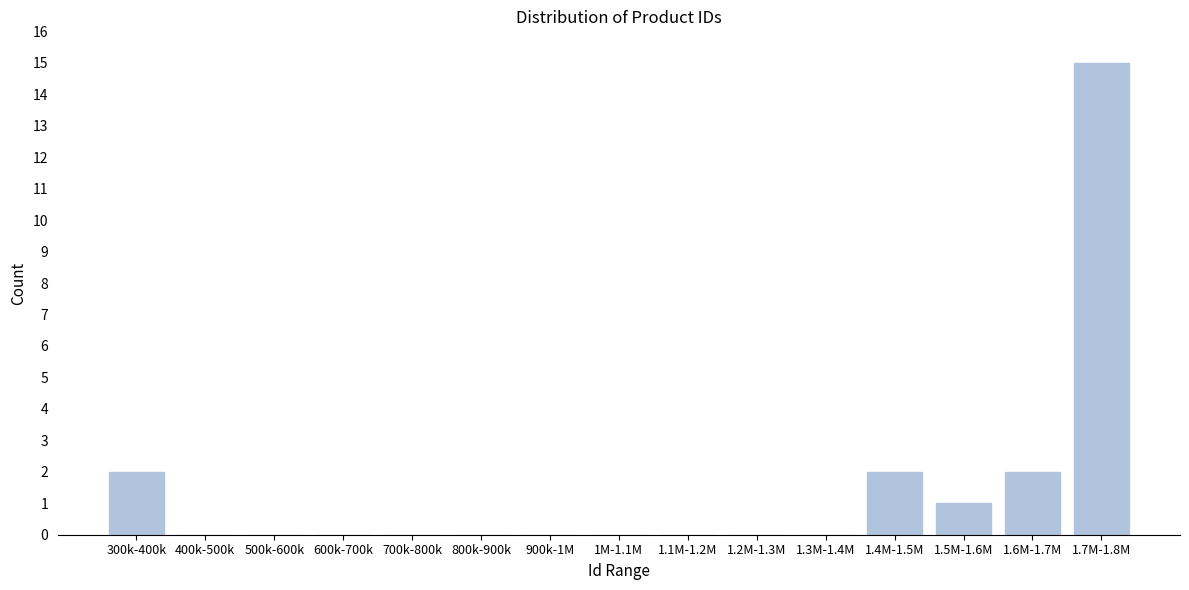

Reading right to left, extract all data points from this chart.

1.7M-1.8M=15	1.6M-1.7M=2	1.5M-1.6M=1	1.4M-1.5M=2	1.3M-1.4M=0	1.2M-1.3M=0	1.1M-1.2M=0	1M-1.1M=0	900k-1M=0	800k-900k=0	700k-800k=0	600k-700k=0	500k-600k=0	400k-500k=0	300k-400k=2